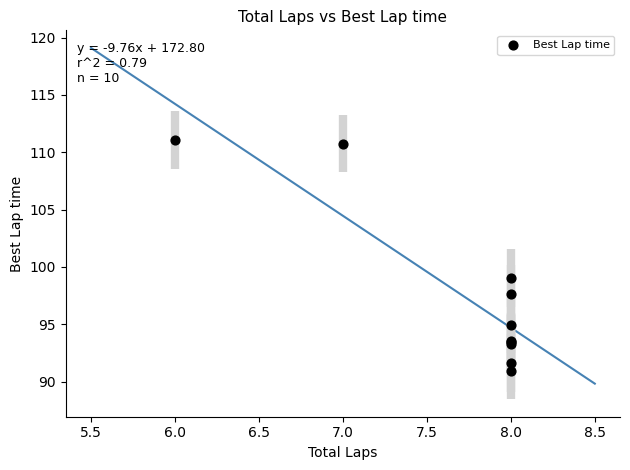

What Y value in the scatter plot is closest to 101?

99.0